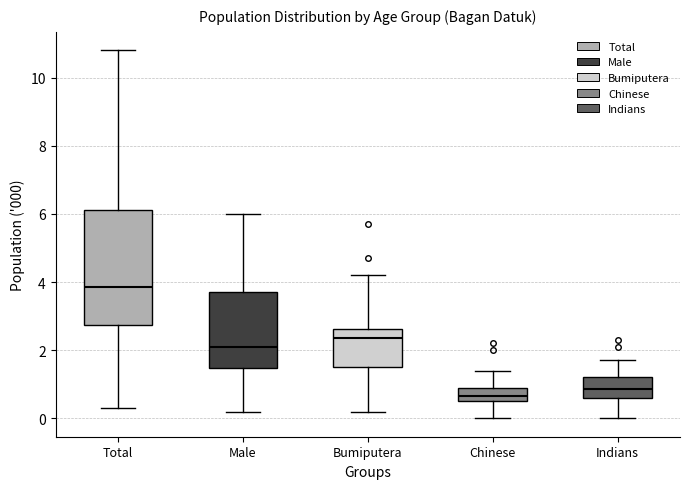

Which box has the lowest median line?

Chinese